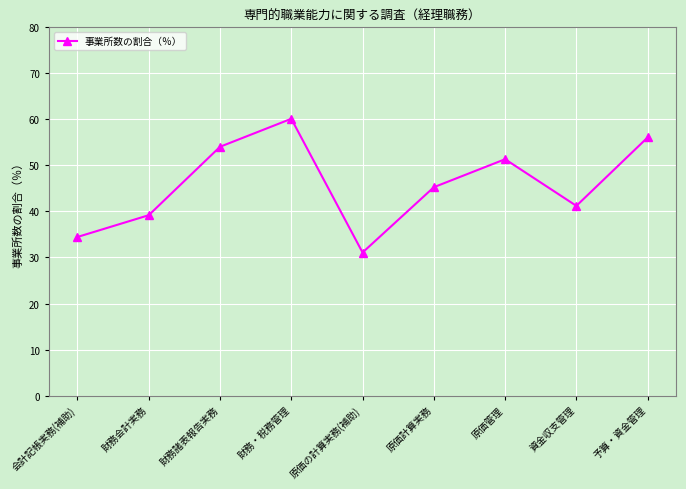

How many points are lower than both their immediate neighbors (excluding endpoints)?

2